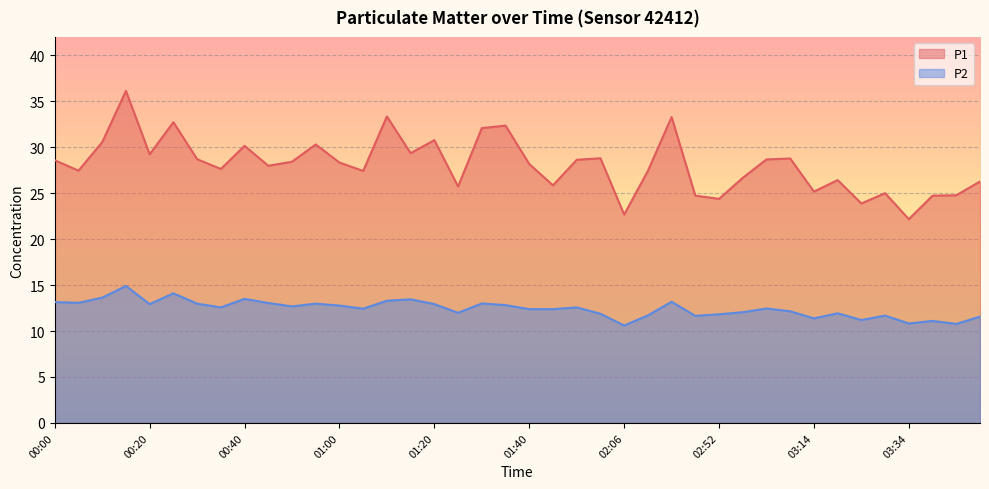

Which series has the widest spread of values?

P1